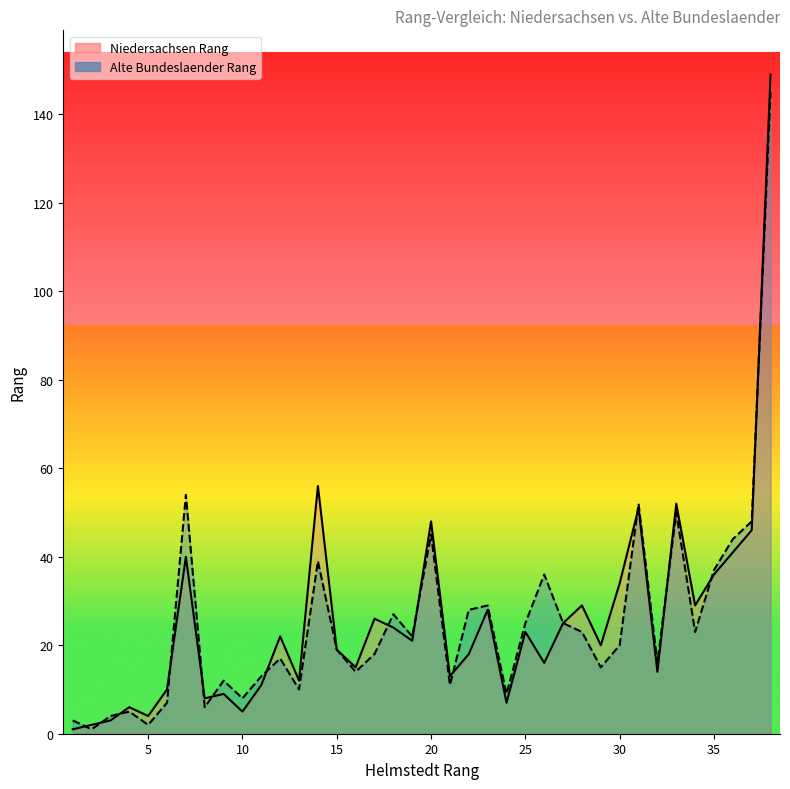

What is the difference between the maximum and minimum values in the Alte Bundeslaender Rang series?

144